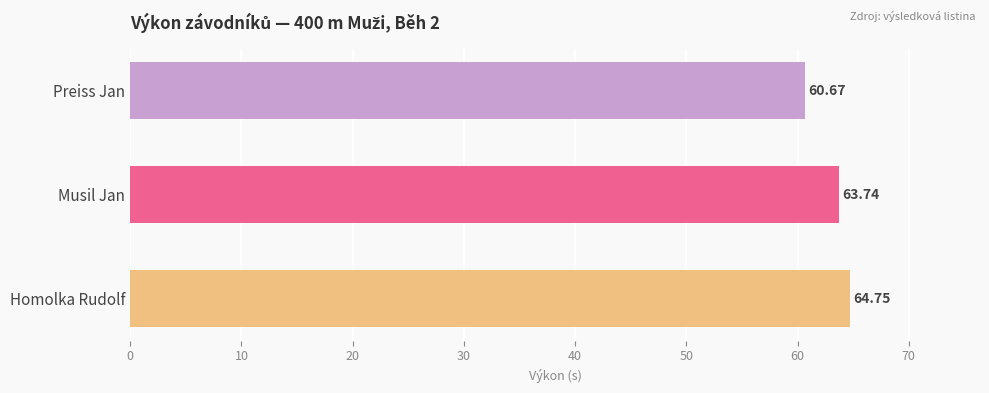

Where is the data nearest to the value 62?

Preiss Jan